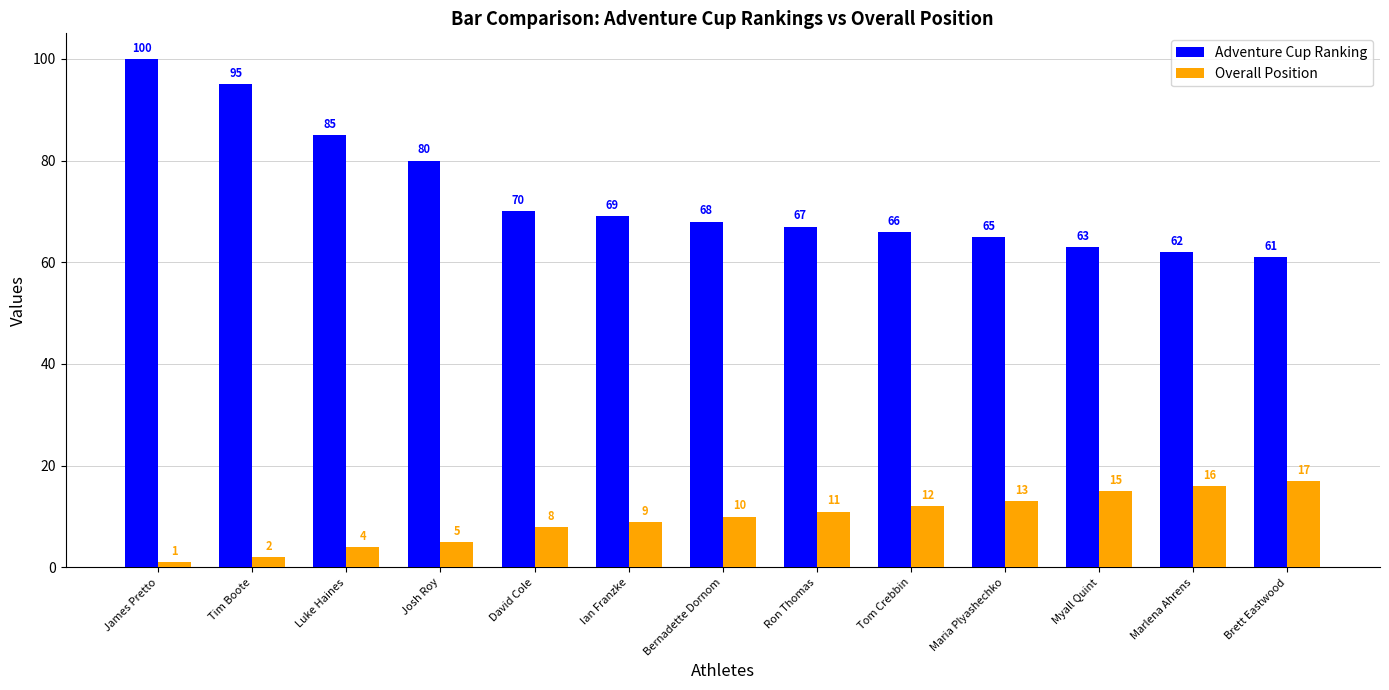

At which label does Adventure Cup Ranking reach its peak?

James Pretto